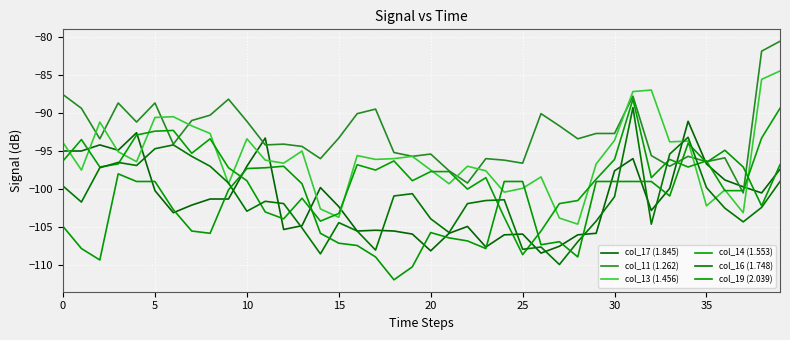

Reading right to left, transcribe all the data shown in this chart.

col_17 (1.845): -97.4	-100.5	-99.7	-98.8	-96.7	-91.1	-99.9	-102.8	-96.0	-97.6	-105.8	-106.0	-107.5	-108.4	-105.9	-106.0	-107.6	-104.9	-105.8	-108.1	-105.9	-105.5	-105.4	-105.5	-102.3	-99.8	-104.8	-105.3	-93.3	-97.0	-101.3	-101.3	-102.1	-103.1	-100.2	-92.6	-94.9	-94.2	-95.0	-95.0
col_11 (1.262): -80.6	-81.9	-100.5	-95.9	-96.4	-95.7	-97.0	-95.6	-87.8	-92.7	-92.7	-93.4	-91.7	-90.1	-96.6	-96.2	-96.0	-99.2	-97.6	-95.4	-95.7	-95.2	-89.5	-90.1	-93.3	-96.0	-94.4	-94.1	-94.2	-91.1	-88.2	-90.3	-91.0	-94.1	-88.7	-91.2	-88.7	-93.4	-89.4	-87.6
col_13 (1.456): -84.5	-85.6	-103.1	-100.1	-102.2	-93.7	-93.8	-87.0	-87.2	-93.6	-96.7	-104.6	-103.8	-98.4	-99.9	-100.4	-97.6	-97.0	-99.3	-97.5	-95.7	-96.0	-96.1	-95.6	-103.7	-102.6	-95.0	-96.6	-96.2	-93.4	-99.3	-92.7	-91.7	-90.5	-90.6	-96.4	-95.1	-91.2	-97.5	-93.9
col_14 (1.553): -89.4	-93.3	-100.2	-100.2	-96.3	-97.1	-96.1	-98.5	-88.2	-96.1	-98.7	-101.5	-101.9	-105.5	-108.6	-103.7	-98.5	-100.0	-97.7	-97.7	-98.9	-96.3	-97.5	-96.8	-103.2	-104.2	-101.2	-103.9	-103.0	-98.9	-97.2	-93.4	-95.3	-92.3	-92.4	-92.9	-96.7	-97.1	-93.5	-96.3
col_16 (1.748): -99.0	-102.4	-104.3	-102.5	-99.8	-93.2	-95.4	-104.6	-89.3	-101.0	-104.2	-106.9	-109.9	-107.6	-107.9	-101.4	-101.5	-101.9	-105.7	-103.9	-100.6	-100.9	-108.0	-105.5	-104.4	-108.5	-105.1	-101.9	-101.6	-102.9	-99.2	-97.0	-95.7	-94.2	-94.7	-96.9	-96.5	-97.2	-101.7	-99.6
col_19 (2.039): -96.8	-102.2	-97.1	-94.9	-96.5	-94.0	-100.9	-99.0	-99.0	-99.0	-99.0	-108.9	-106.9	-107.3	-99.0	-99.0	-107.8	-106.8	-106.4	-105.7	-110.2	-111.9	-108.9	-107.4	-107.1	-105.8	-99.3	-97.0	-97.2	-97.3	-100.1	-105.8	-105.5	-102.7	-99.0	-99.0	-98.0	-109.3	-107.8	-104.9